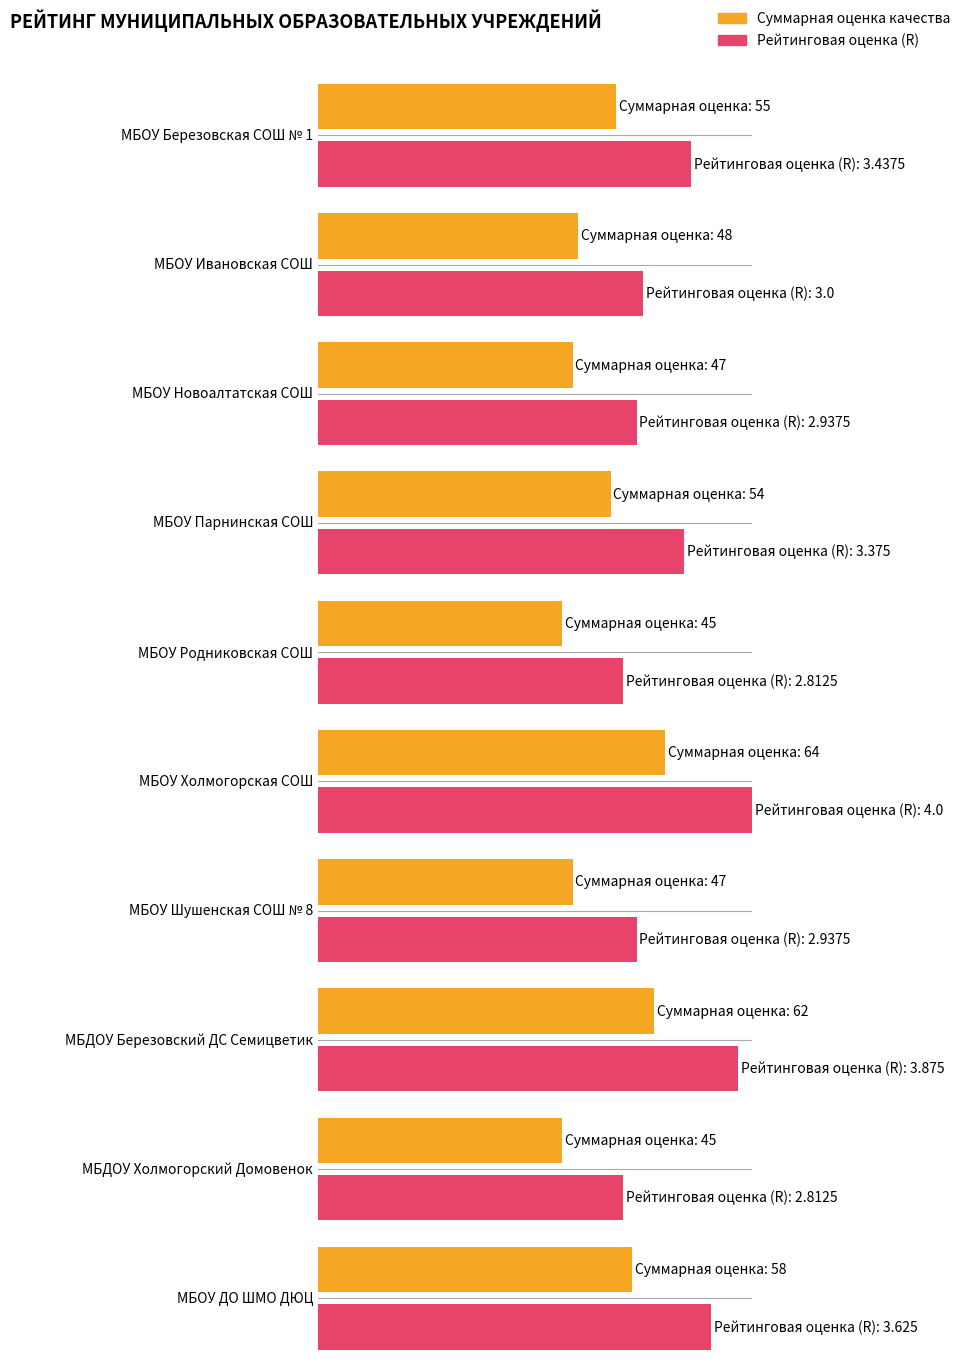

What is the sum of the Рейтинговая оценка (R) values at МБОУ Холмогорская СОШ and МБОУ Новоалтатская СОШ?

6.9